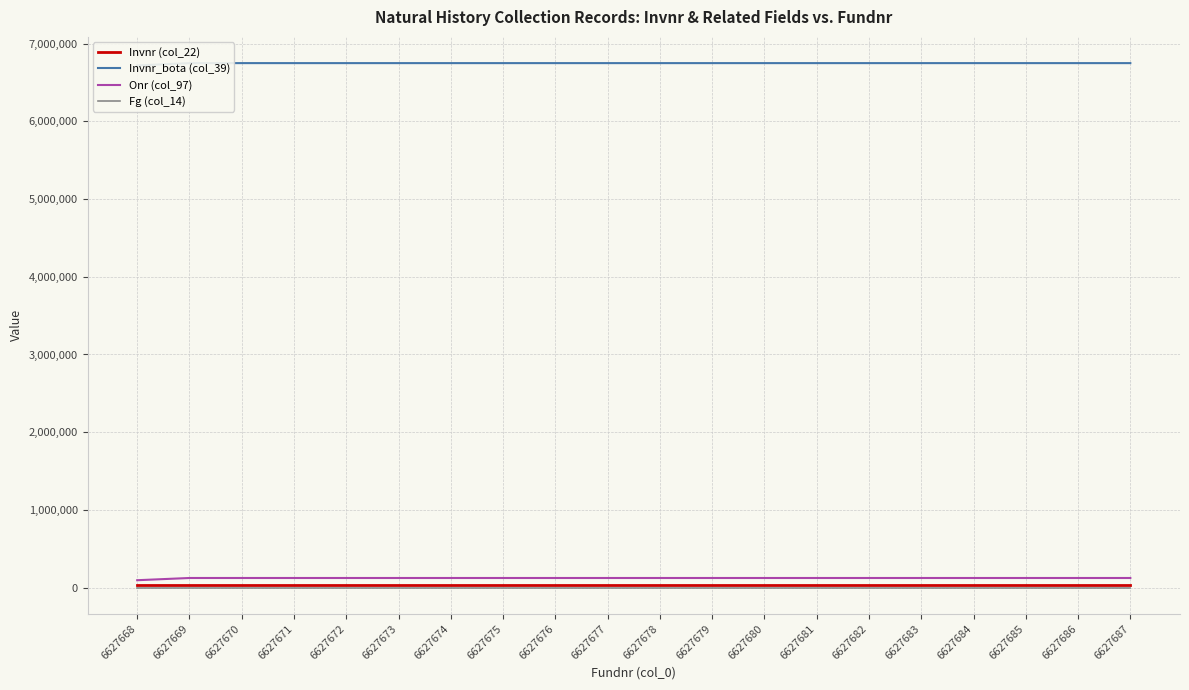

At which category does the chart reach its peak across all series?

6627670